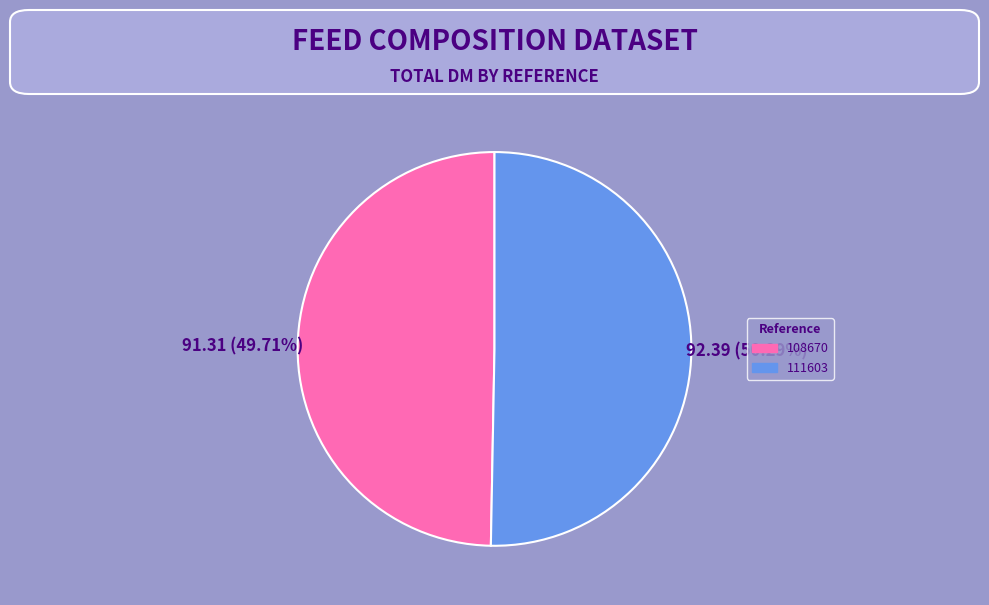

To the nearest percent, what portion does 108670 represent?

50%